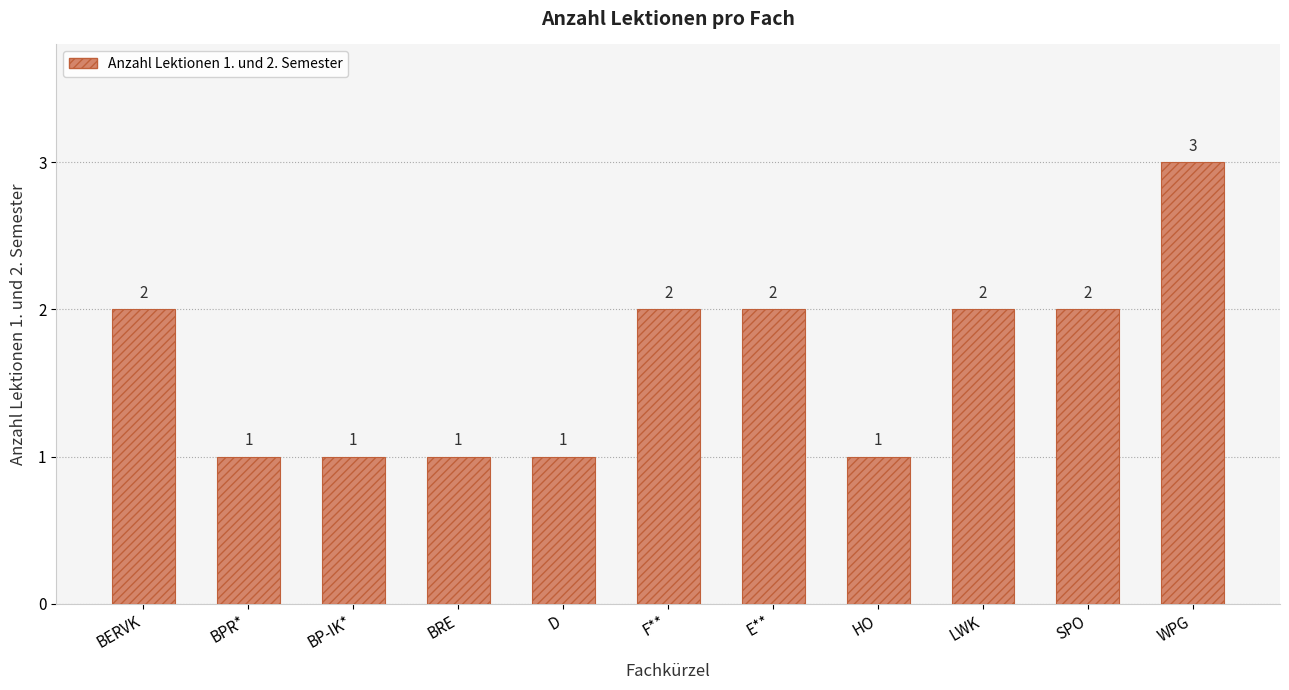

What is the smallest value displayed?

1